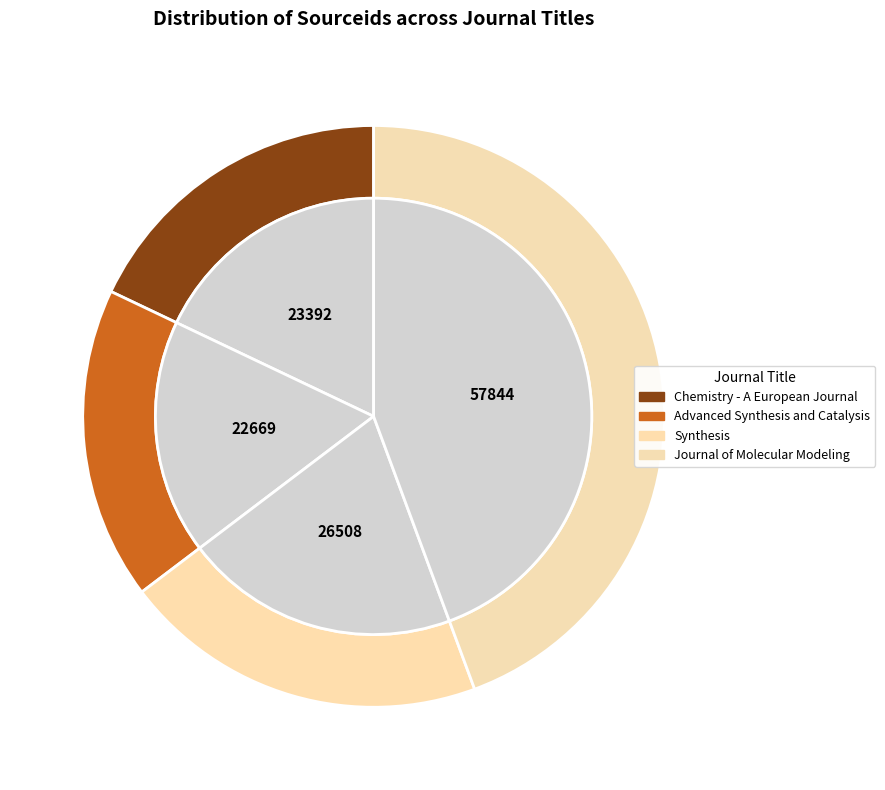

Rank the categories by value from lowest to highest.

Advanced Synthesis and Catalysis, Chemistry - A European Journal, Synthesis, Journal of Molecular Modeling